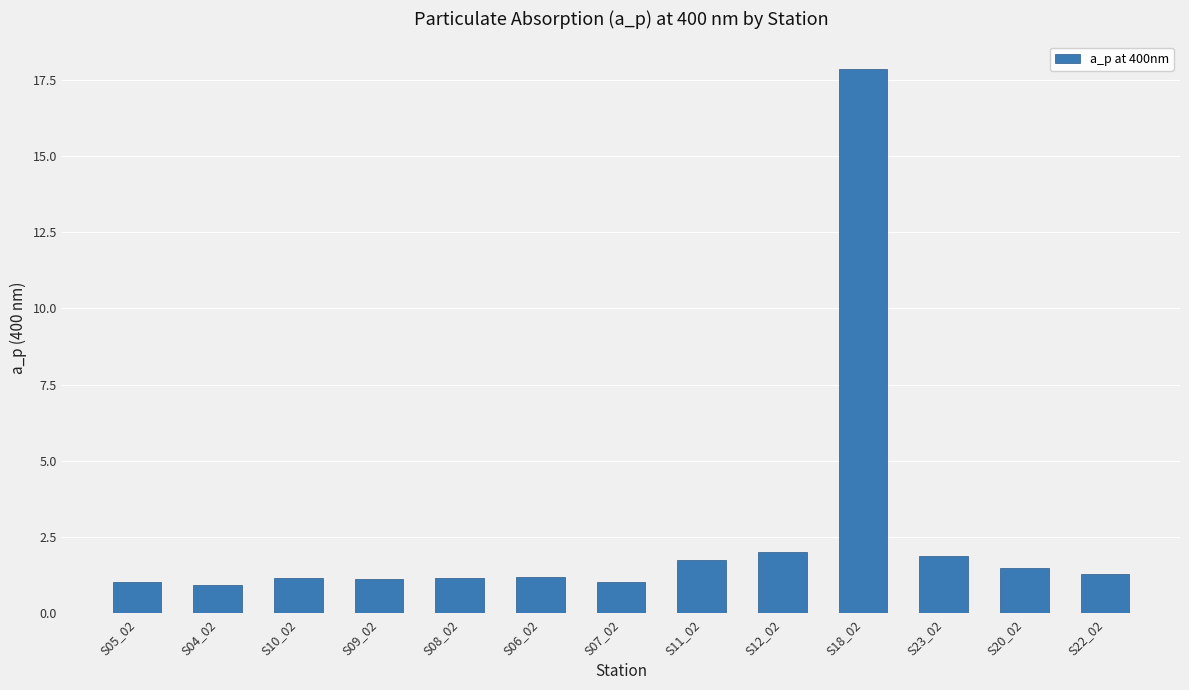

Which has a higher value, S18_02 or S20_02?

S18_02